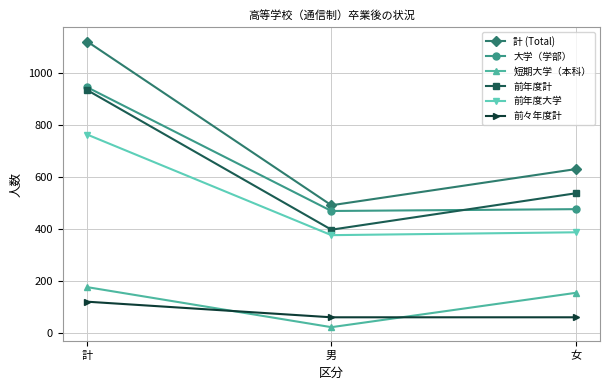

What is the sum of all 前年度大学 values?

1526